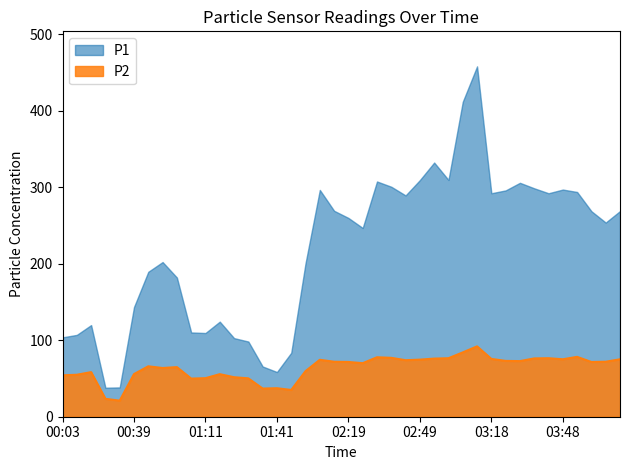

The value at 03:24 is 104.8. True or false?

False